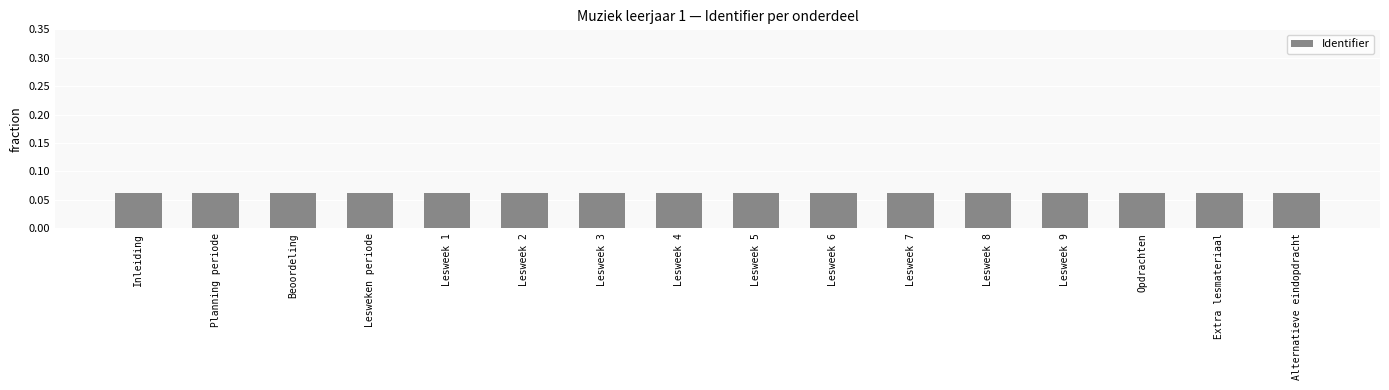

Is it true that the value at Lesweek 6 is 0.0?

False